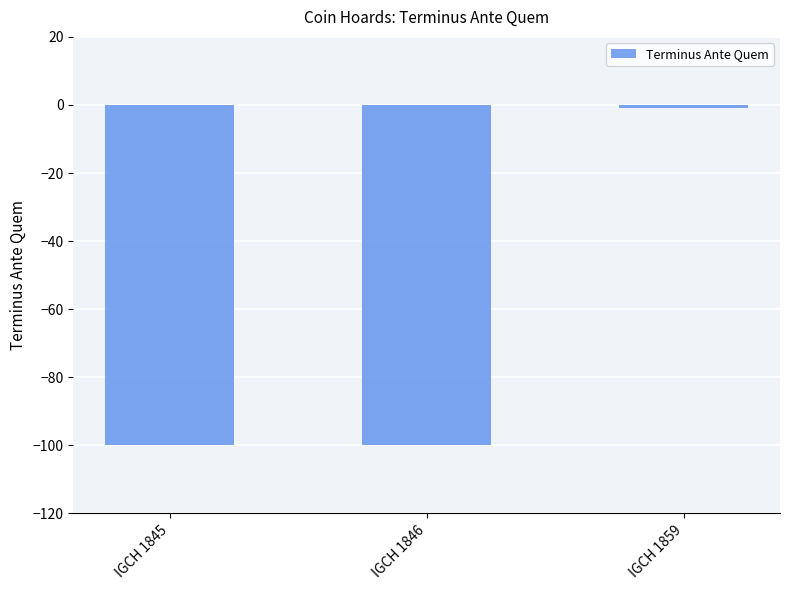

What is the value of the 3rd bar from the left?

-1